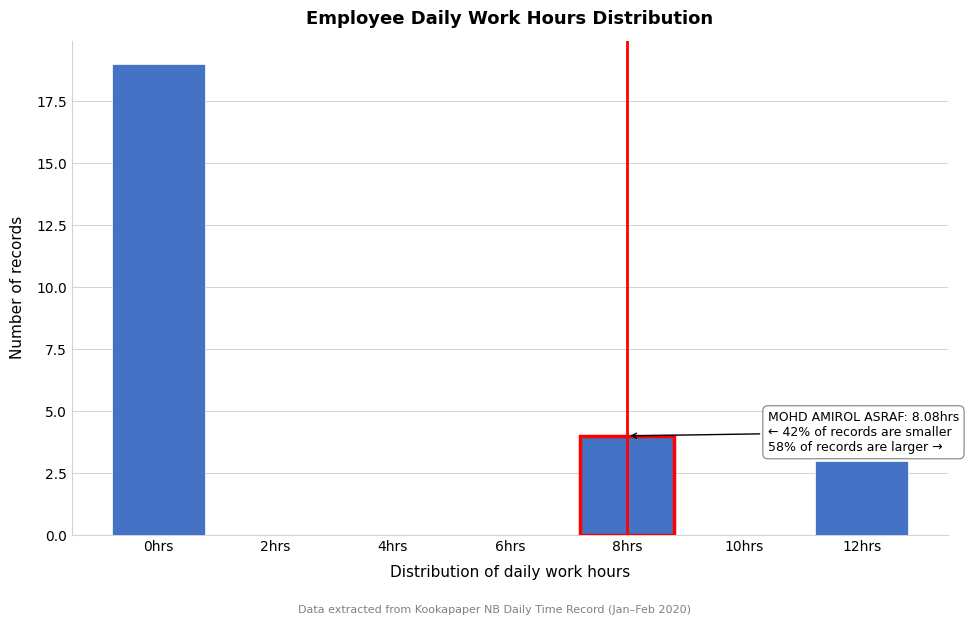

Reading right to left, extract all data points from this chart.

12hrs=3	10hrs=0	8hrs=4	6hrs=0	4hrs=0	2hrs=0	0hrs=19